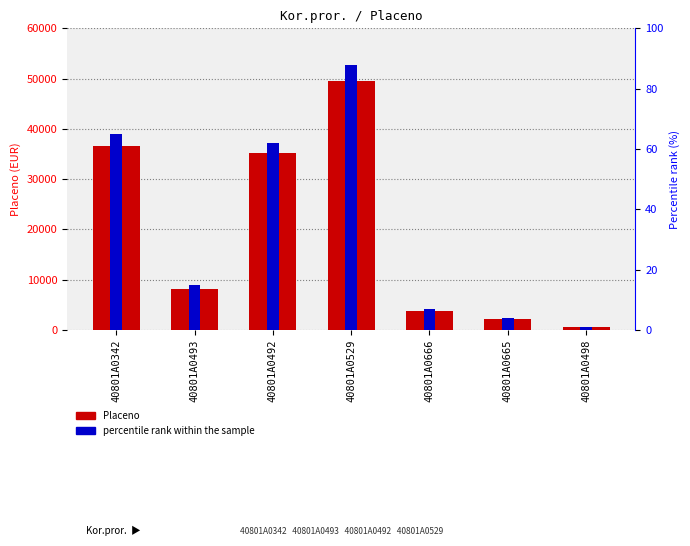

Is it true that percentile rank within sample equals 28.8 at 40801A0492?

False